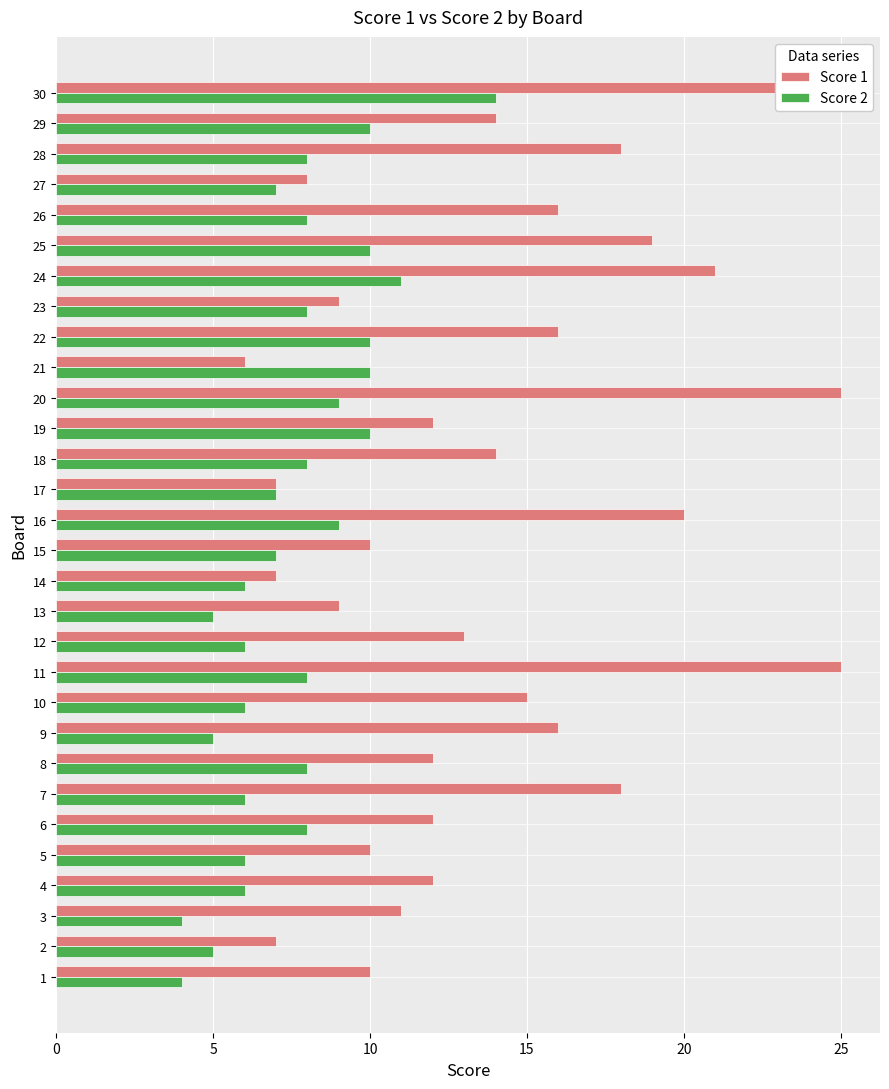

What is the approximate value of Score 2 at 17?

7